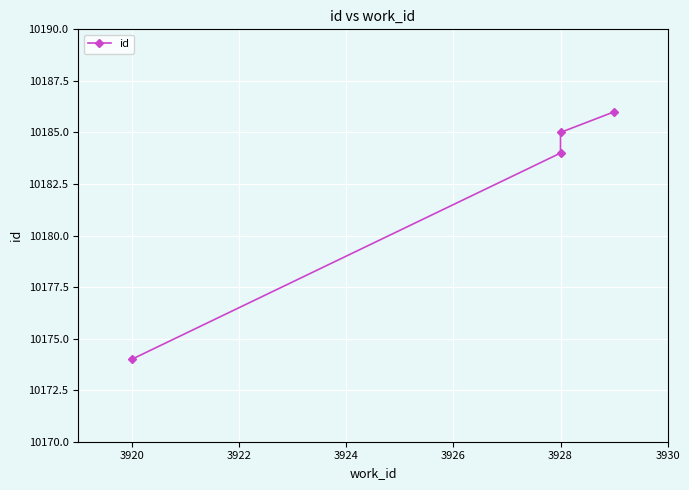

Count the number of values greater than 10185.

1